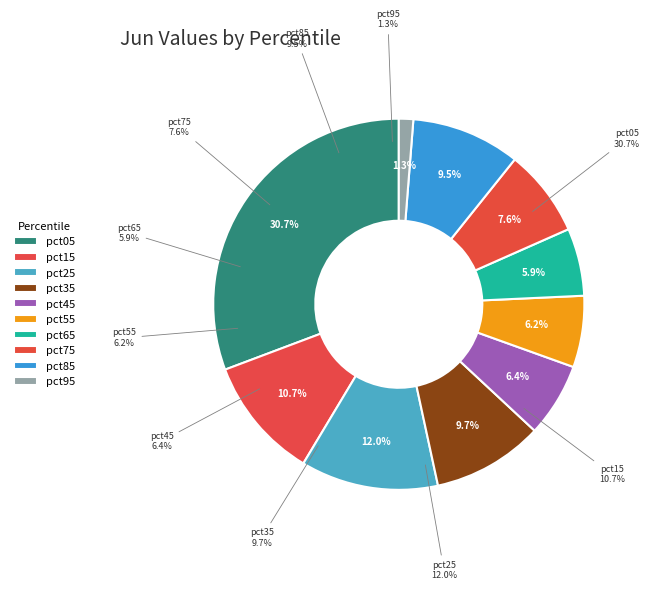

Is there a majority slice in this chart?

No